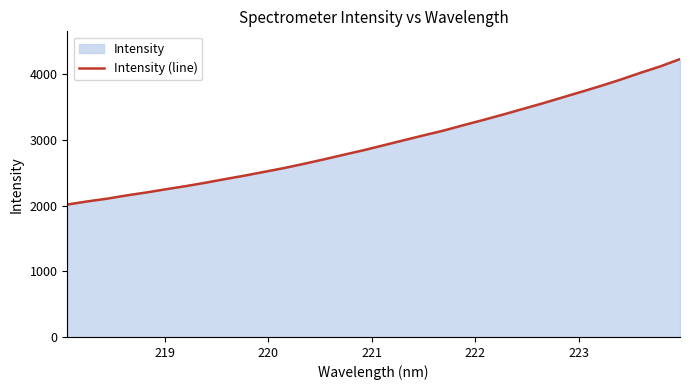

What is the greatest value displayed?

4228.7